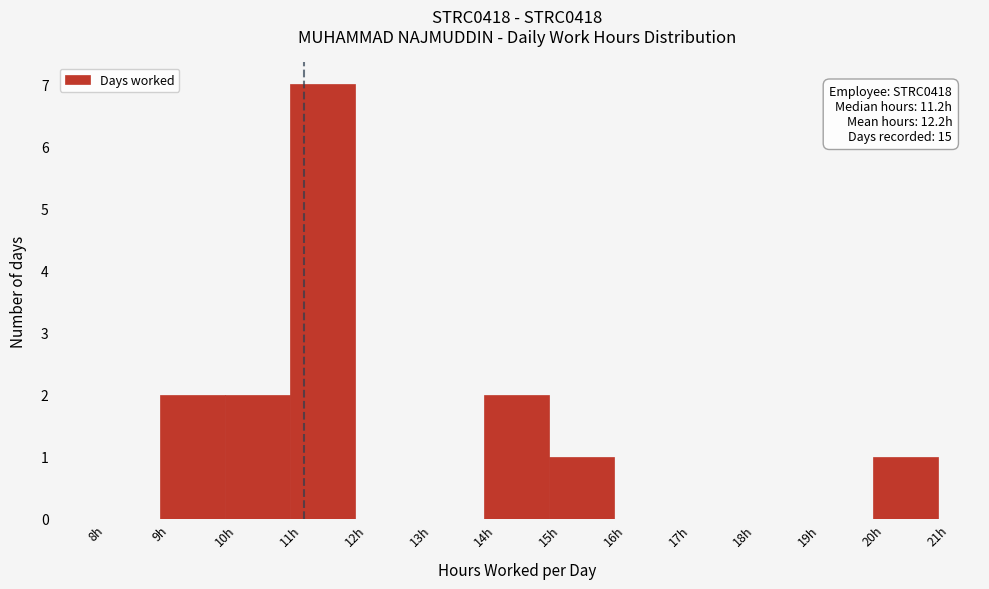

Over which range of the x-axis is the bar tallest?

11 to 12